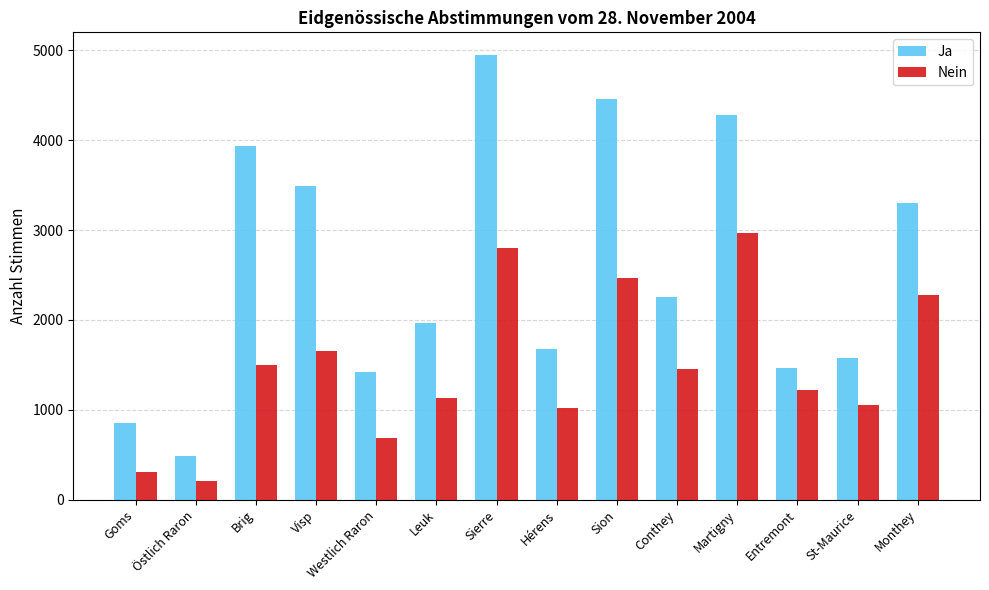

Which series changed the most between St-Maurice and Monthey?

Ja